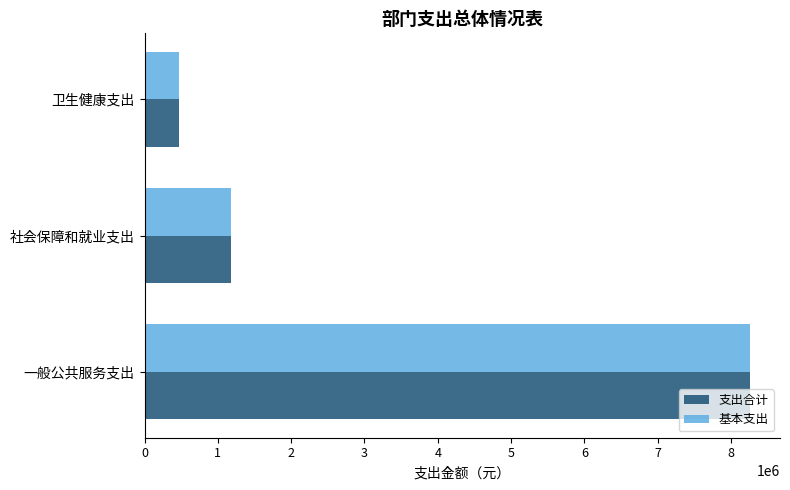

What is the minimum value shown in the chart?

475242.0